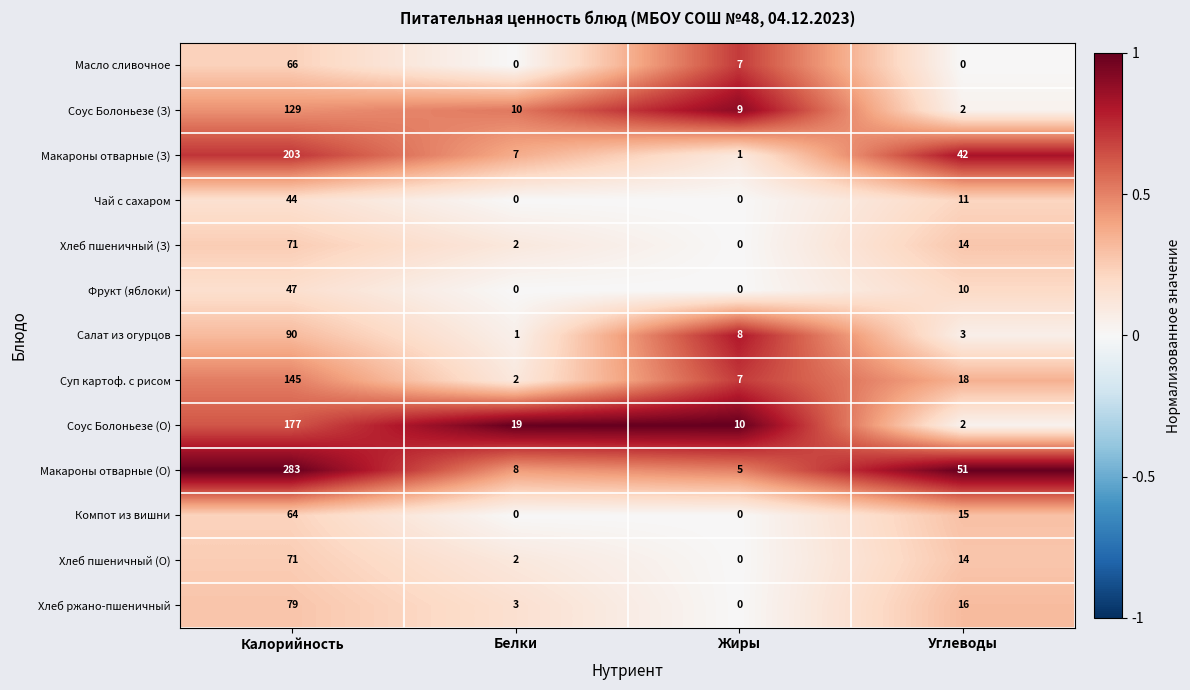

True or false: Хлеб пшеничный (З) has a value of 2 at Белки.

True